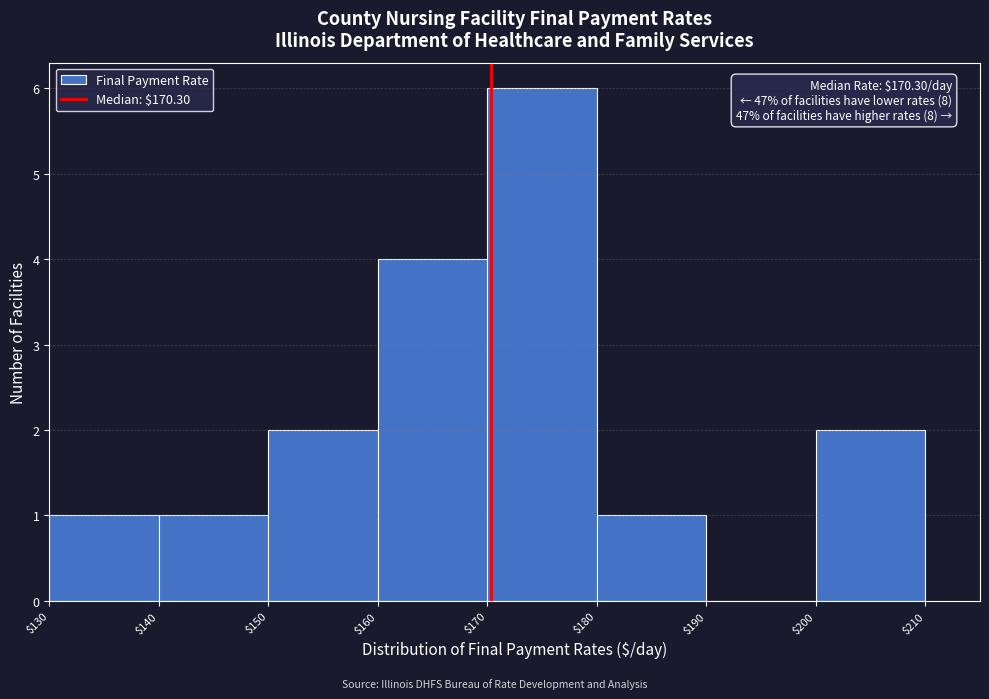

Over which range of the x-axis is the bar tallest?

$170 to $180